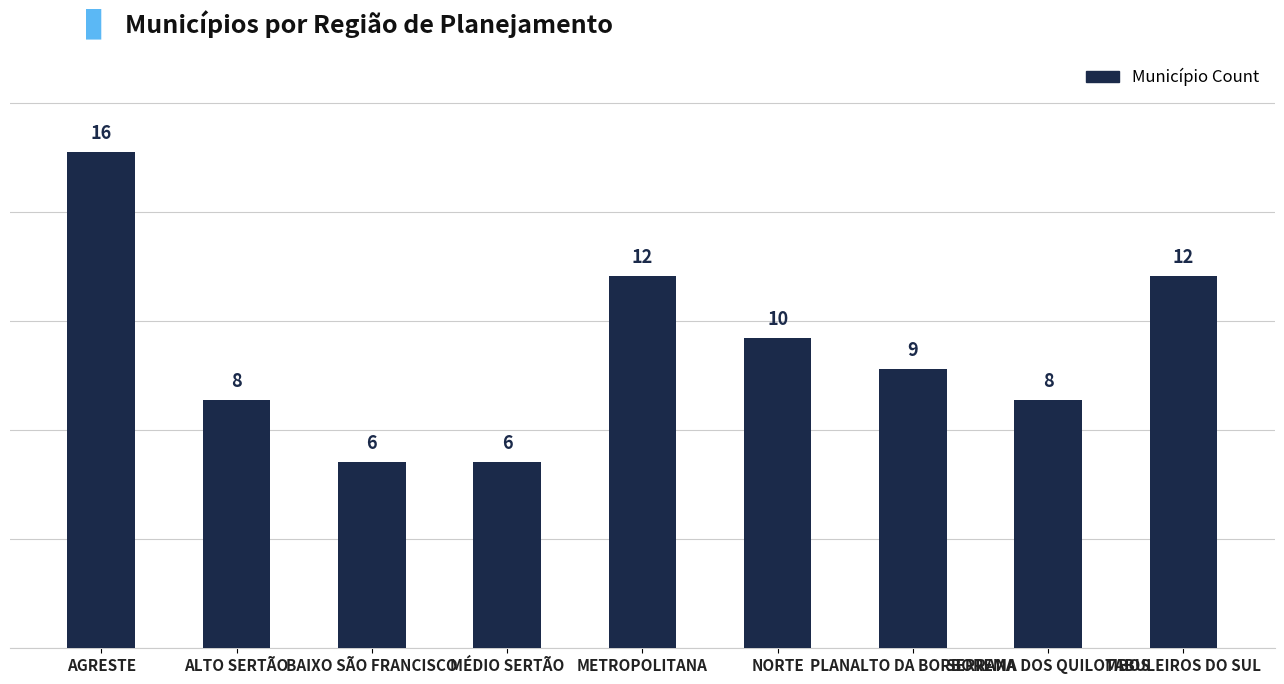

Between SERRANA DOS QUILOMBOS and PLANALTO DA BORBOREMA, which is larger?

PLANALTO DA BORBOREMA